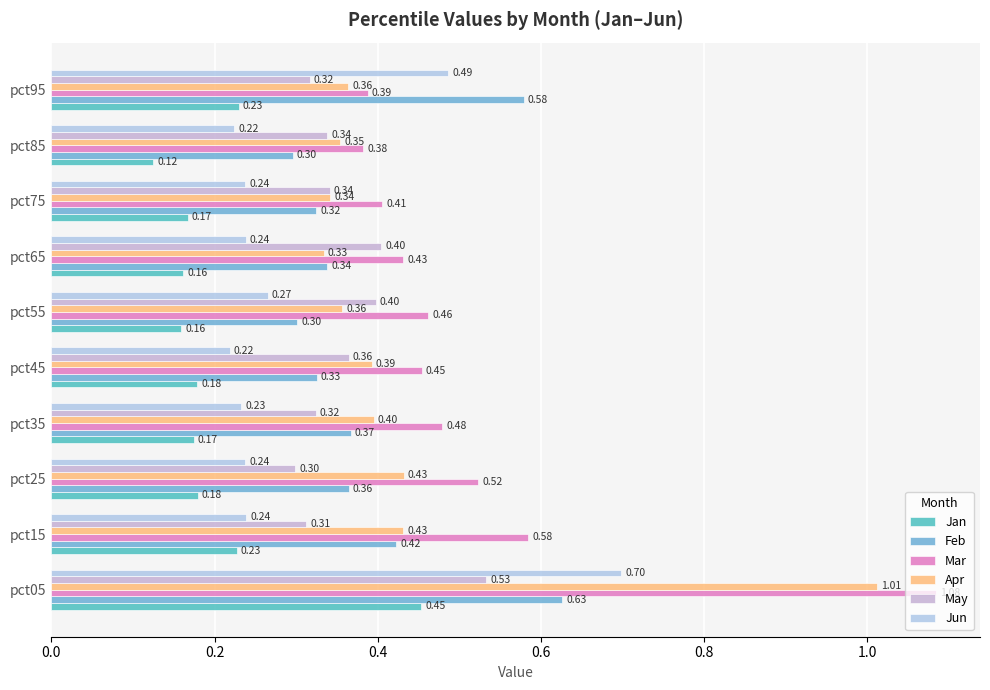

How many series are shown in this chart?

6